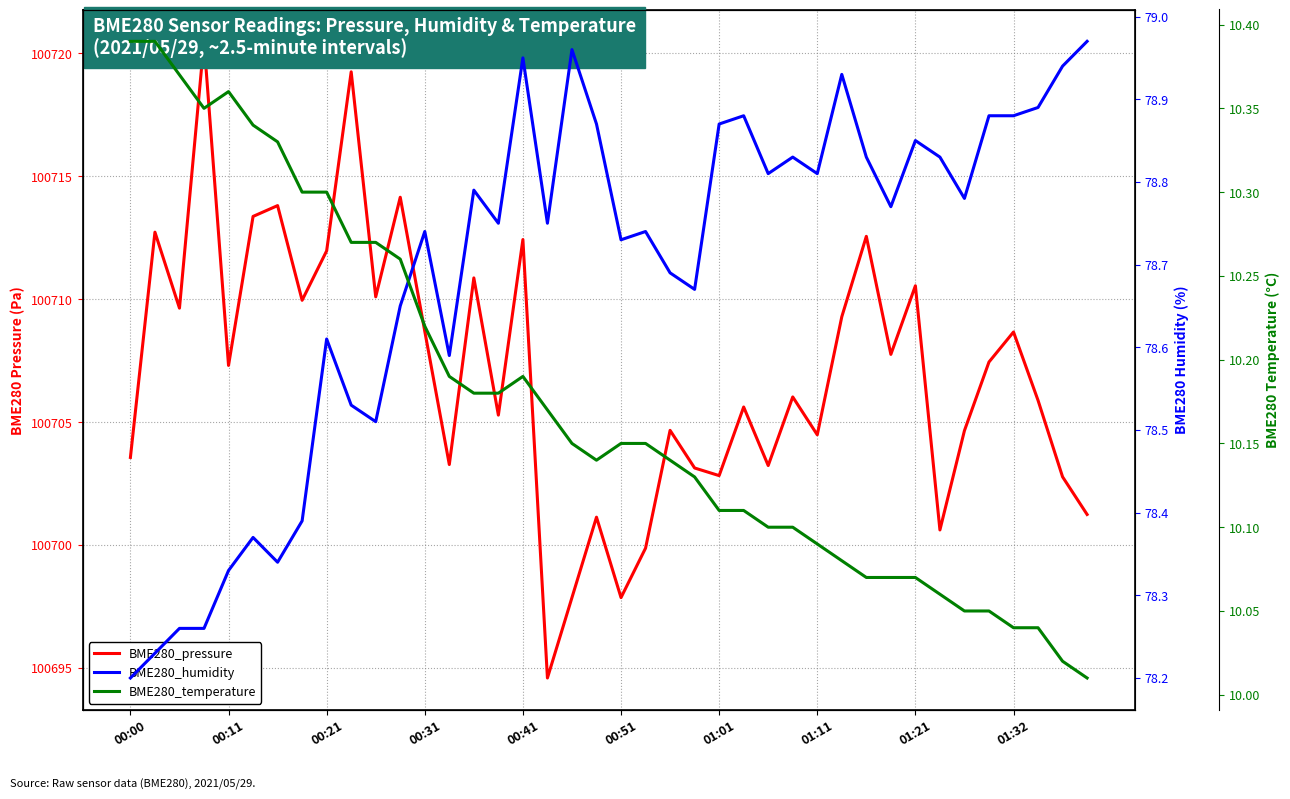

List the labels in order of BME280_humidity value, largest first.

39, 18, 16, 38, 29, 37, 25, 35, 36, 19, 24, 32, 27, 30, 33, 26, 28, 14, 34, 31, 15, 17, 12, 21, 20, 22, 23, 11, 01:21, 13, 01:32, 10, 01:11, 00:51, 01:01, 00:41, 00:21, 00:31, 00:11, 00:00